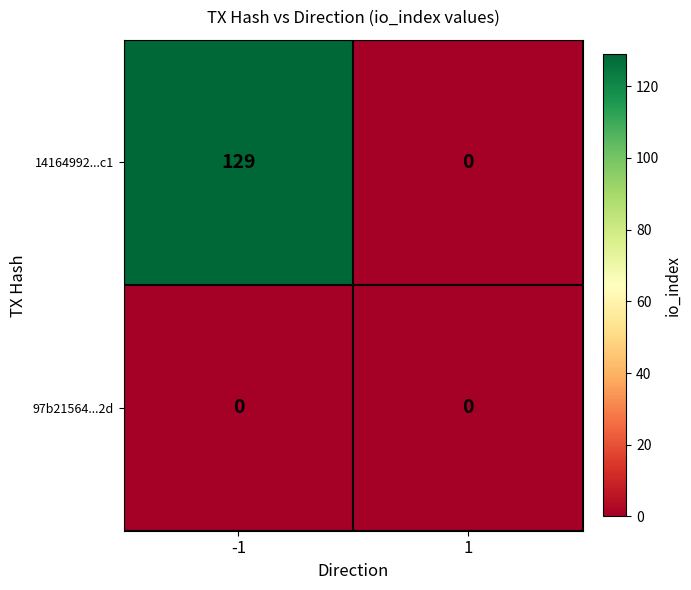

Reading right to left, extract all data points from this chart.

14164992...c1: 0	129
97b21564...2d: 0	0